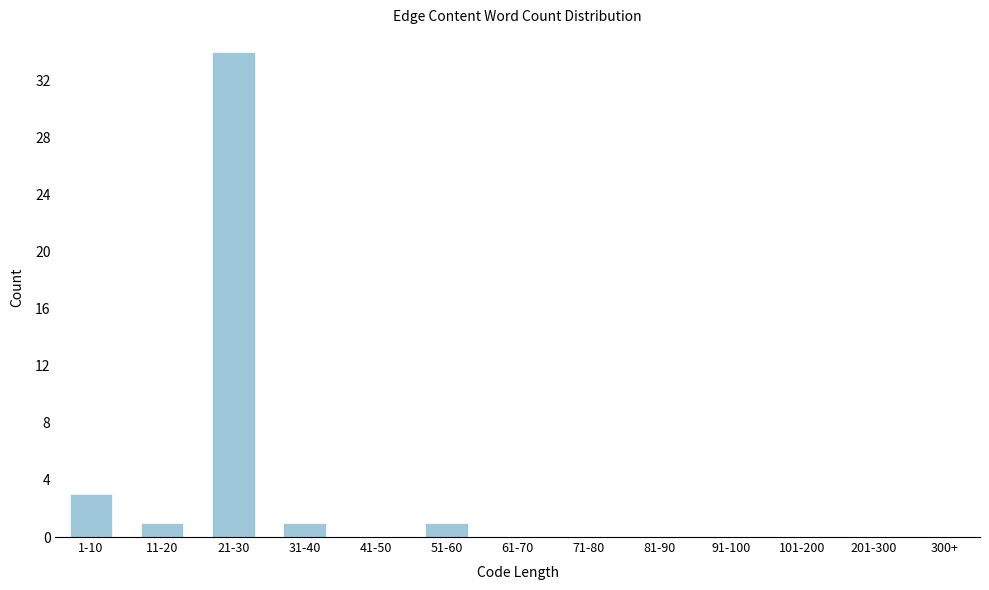

Reading left to right, extract all data points from this chart.

1-10=3	11-20=1	21-30=34	31-40=1	41-50=0	51-60=1	61-70=0	71-80=0	81-90=0	91-100=0	101-200=0	201-300=0	300+=0